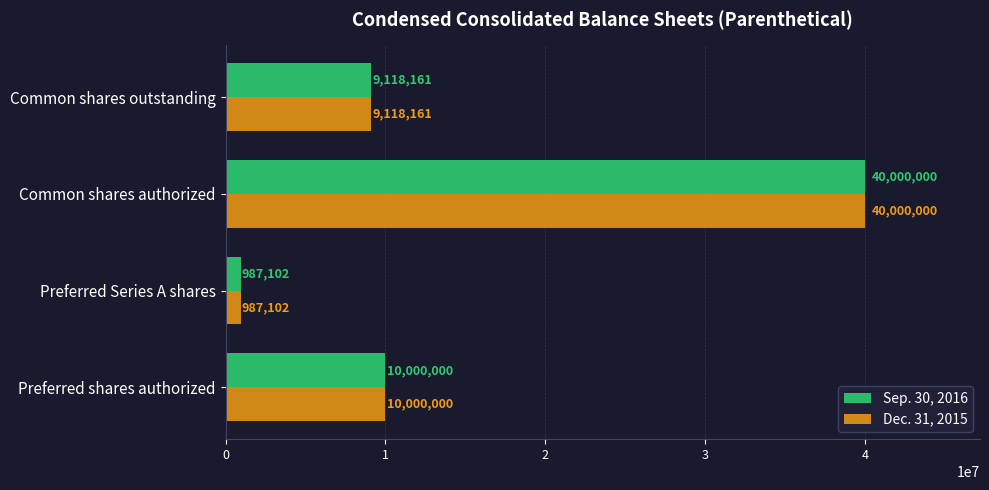

The Dec. 31, 2015 series shows 40000000 at Common shares authorized. True or false?

True